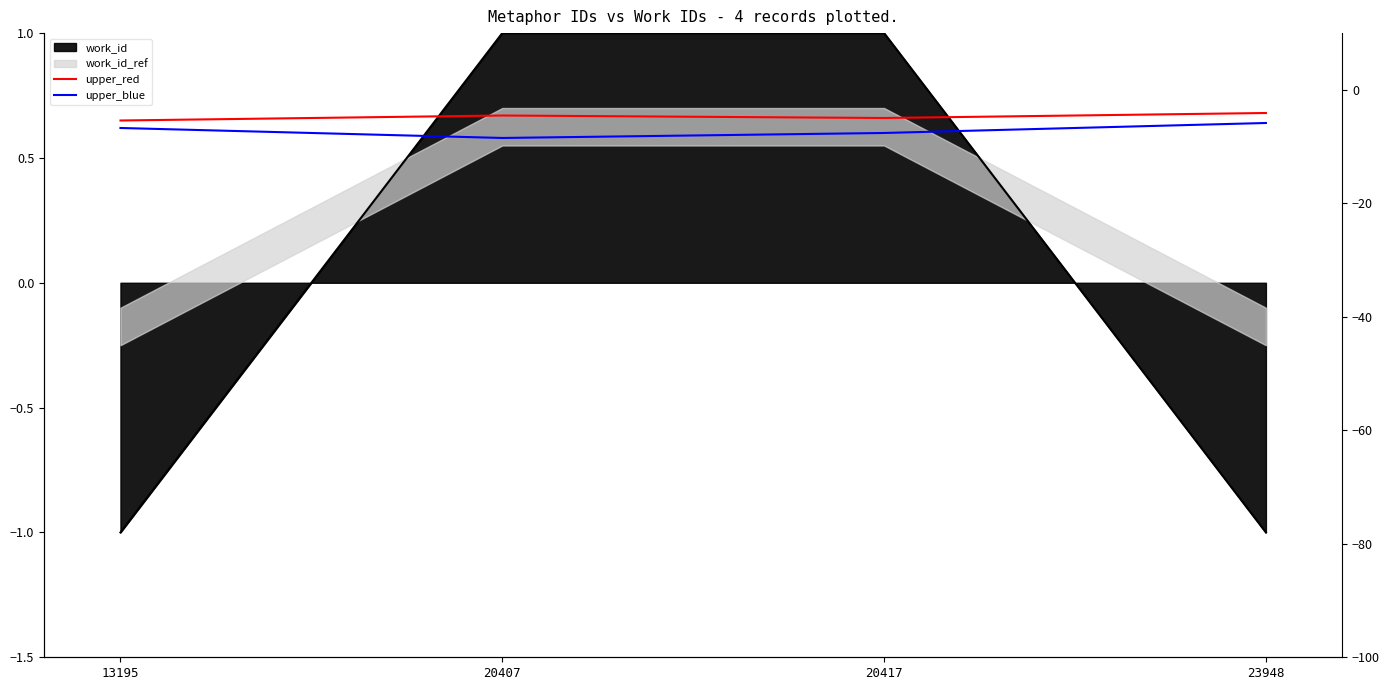

True or false: upper_blue has more than 1 interior local peaks.

False